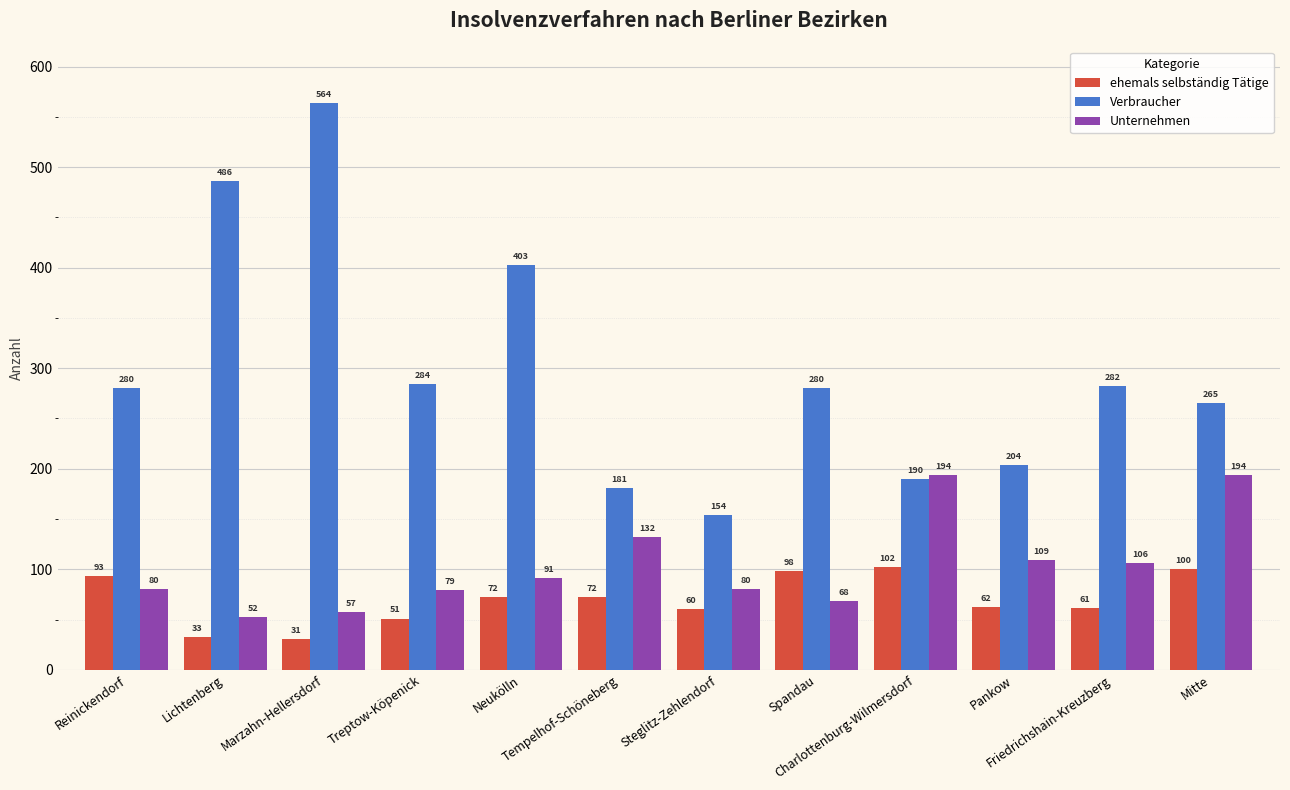

What are all the series names shown in the legend?

ehemals selbständig Tätige, Verbraucher, Unternehmen